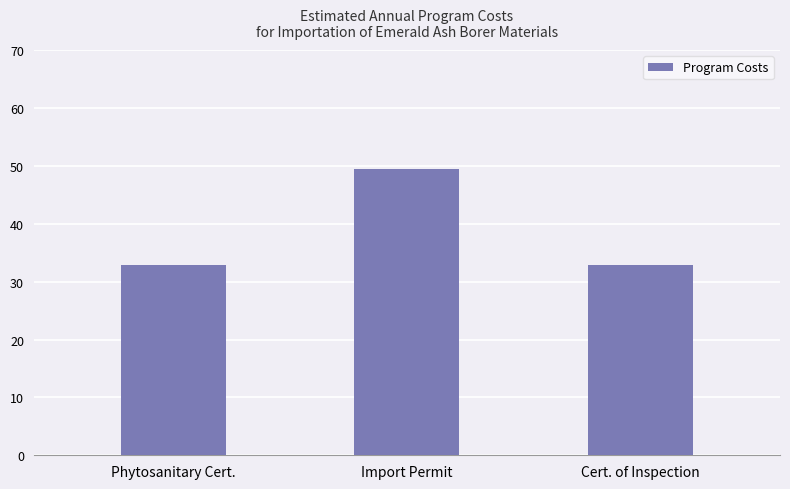

Reading left to right, transcribe all the data shown in this chart.

Phytosanitary Cert.=32.9	Import Permit=49.4	Cert. of Inspection=32.9